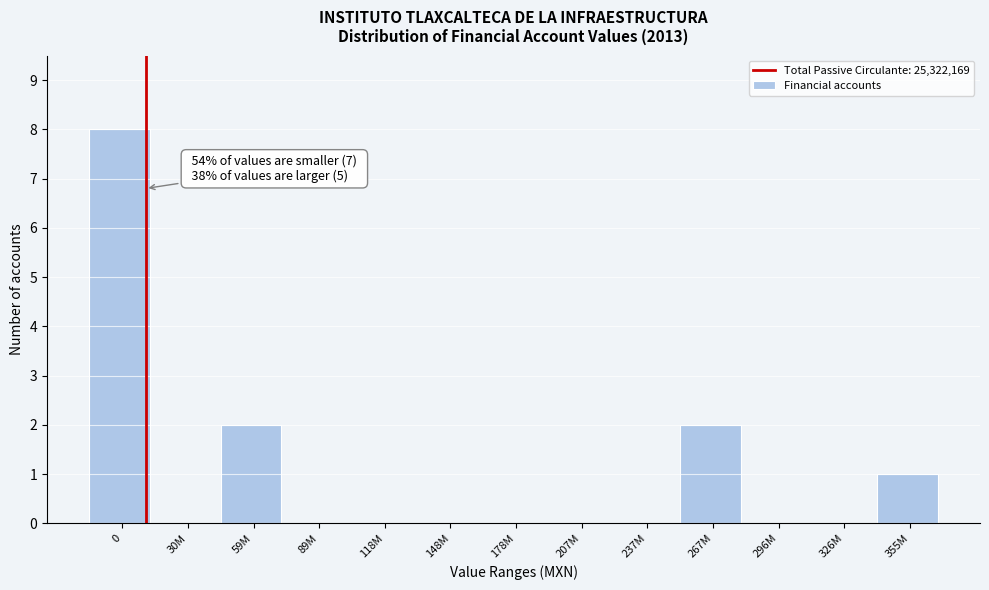

Reading left to right, transcribe all the data shown in this chart.

0=8	30M=0	59M=2	89M=0	118M=0	148M=0	178M=0	207M=0	237M=0	267M=2	296M=0	326M=0	355M=1